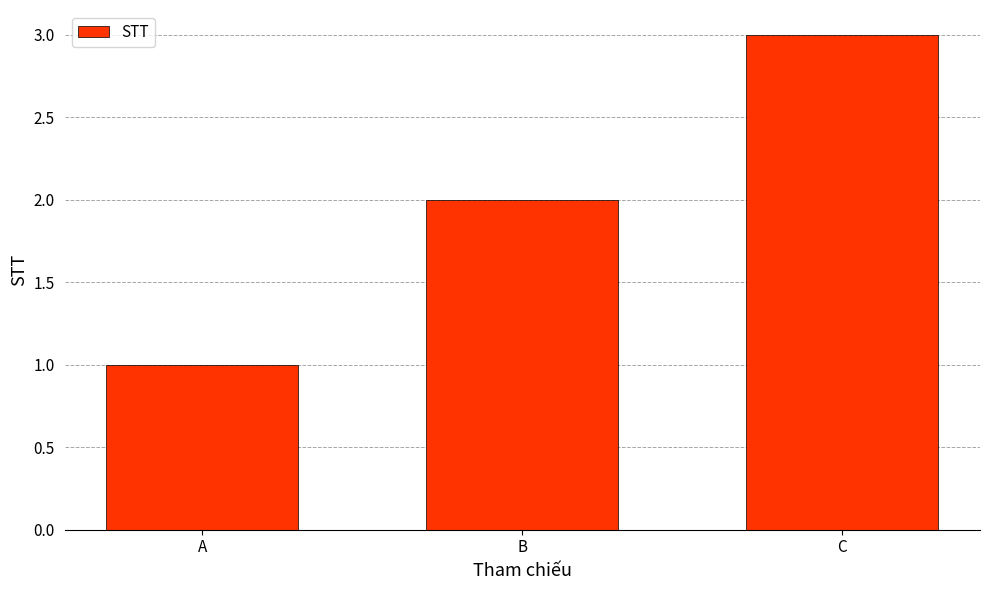

Which has a higher value, C or B?

C